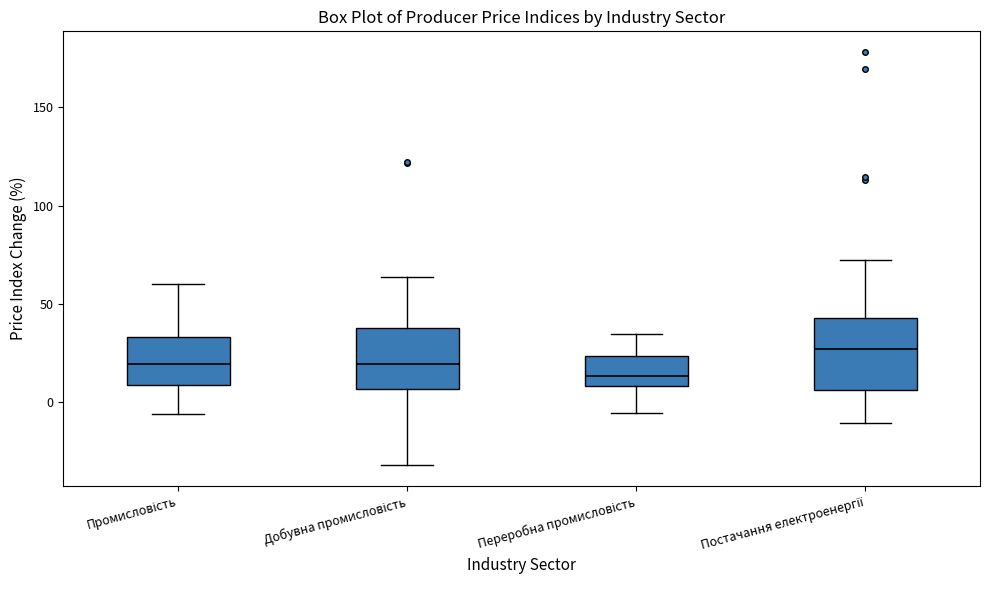

Where does the median line of the box for Переробна промисловість sit on the y-axis? The values are not printed on the chart, so give them approximately, as read against the axis.

15